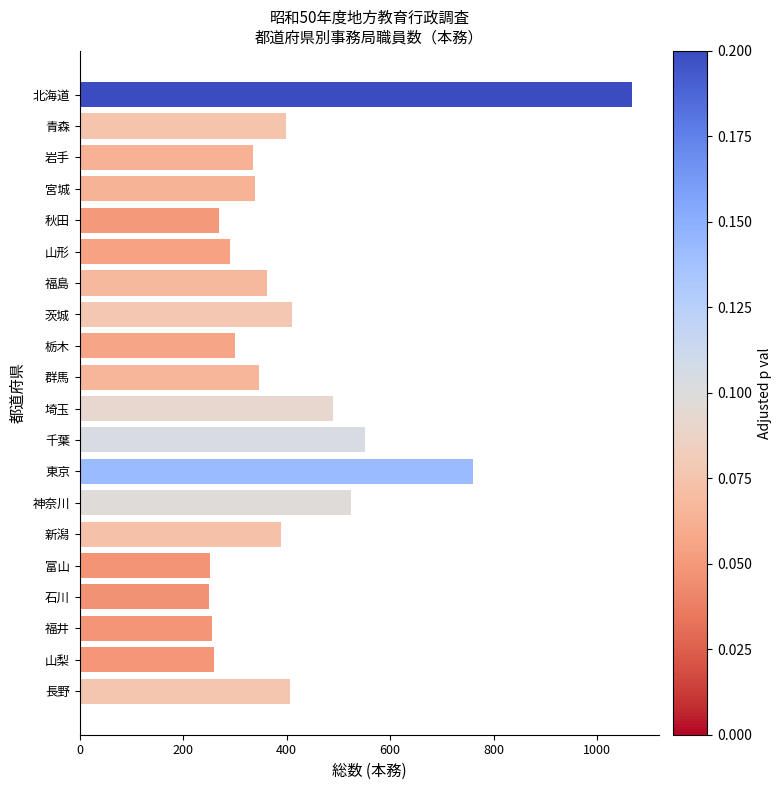

True or false: the data shows 396 at 東京.

False